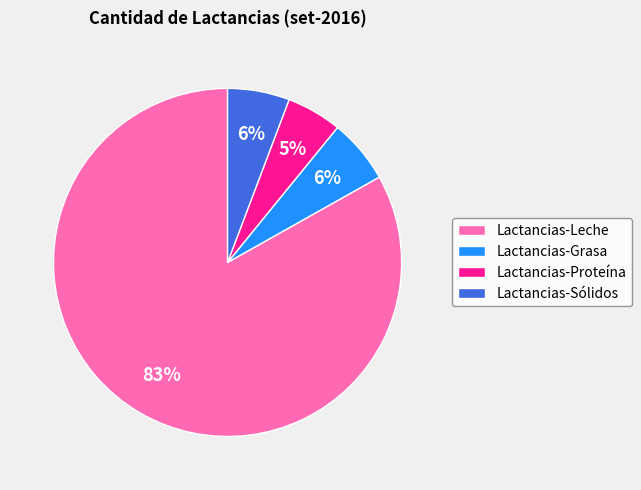

Count the number of slices in the pie.

4